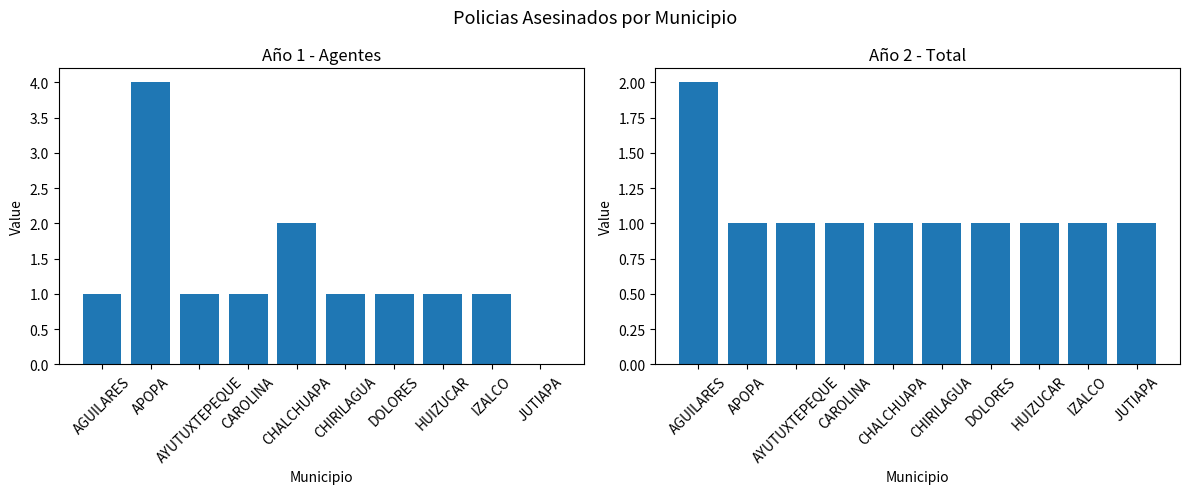

Where is Year1 - Agents (col_4) nearest to the value 2?

CHALCHUAPA